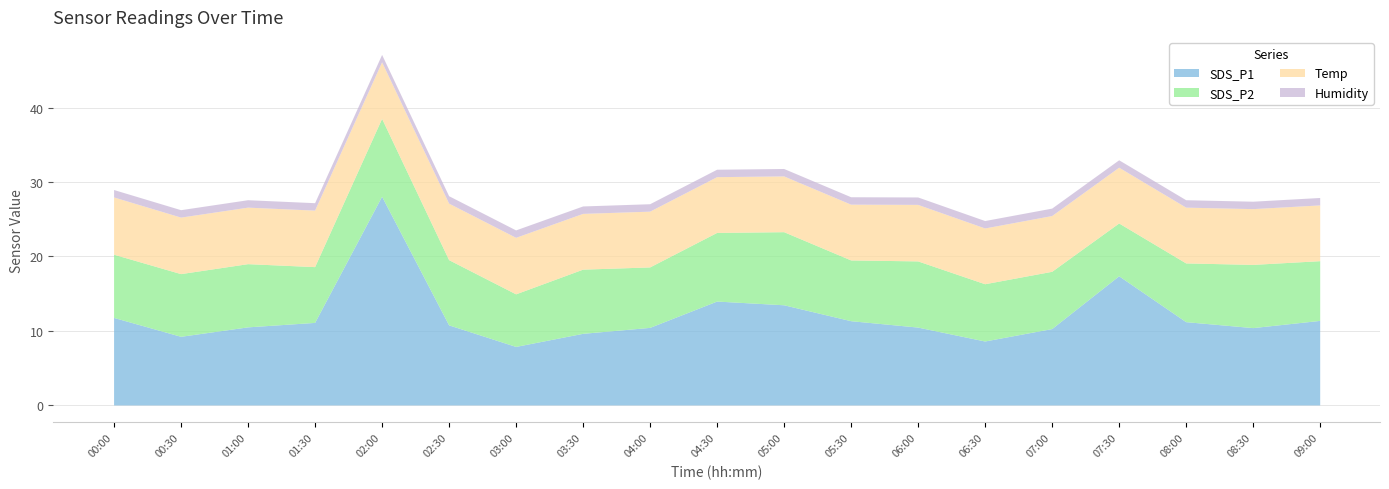

At which category does SDS_P2 reach its first local peak?

01:00